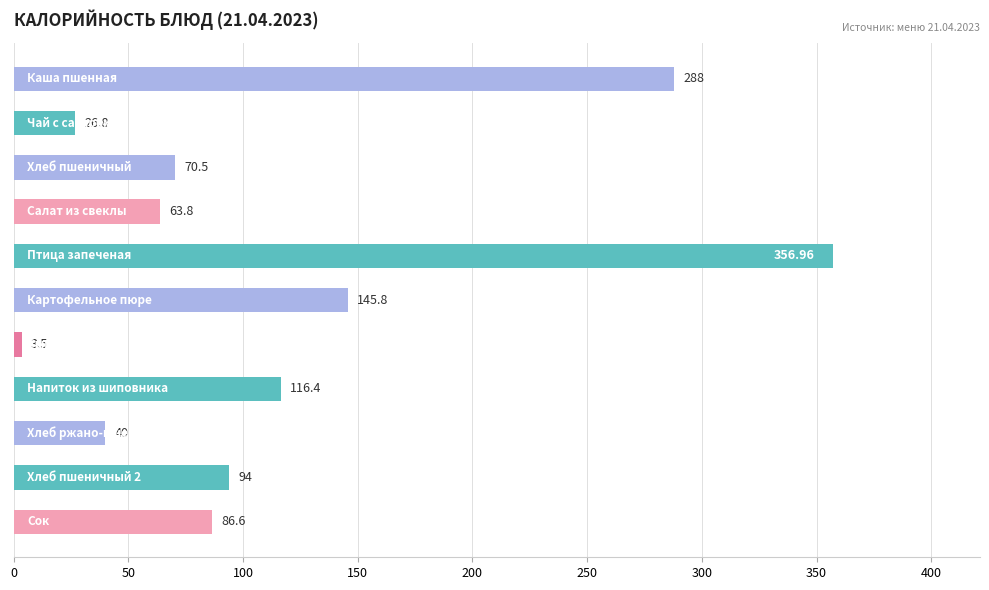

What is the difference between the maximum and minimum values?

353.5